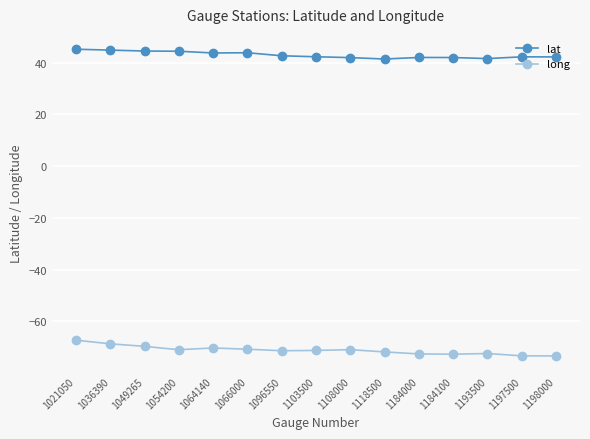

True or false: long and lat intersect in this chart.

False